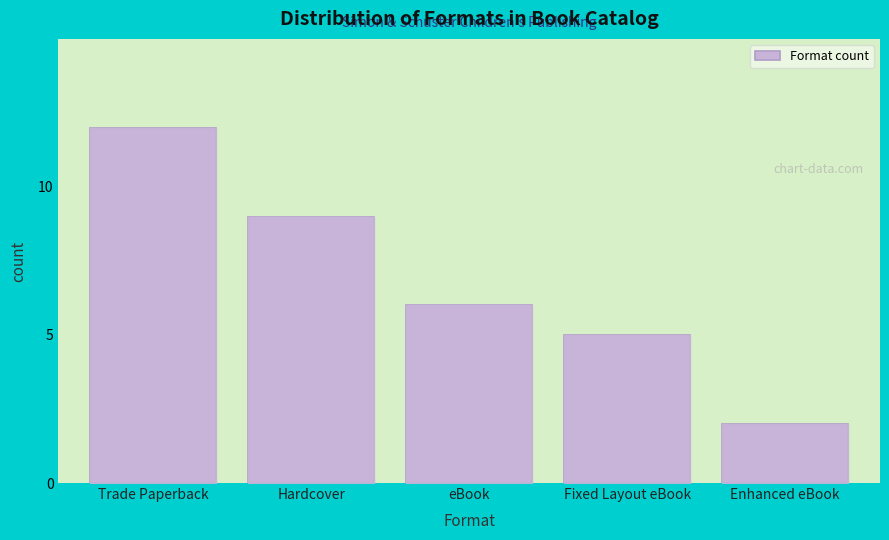

Reading left to right, list all the values displayed in this chart.

12	9	6	5	2